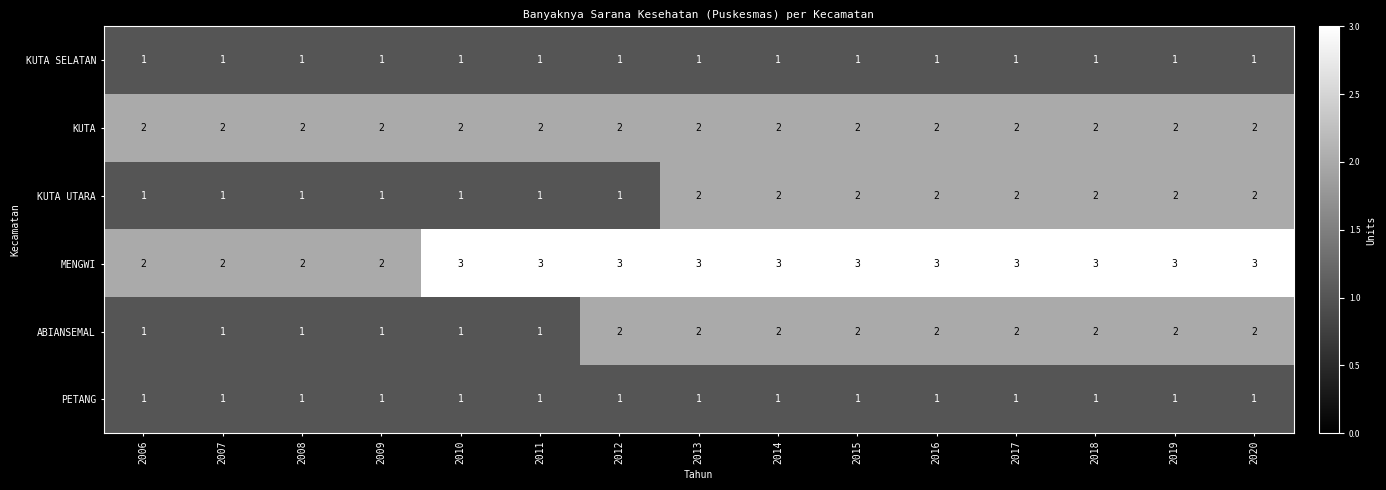

Is the value of ABIANSEMAL at 2020 greater than the value of KUTA UTARA at 2008?

Yes